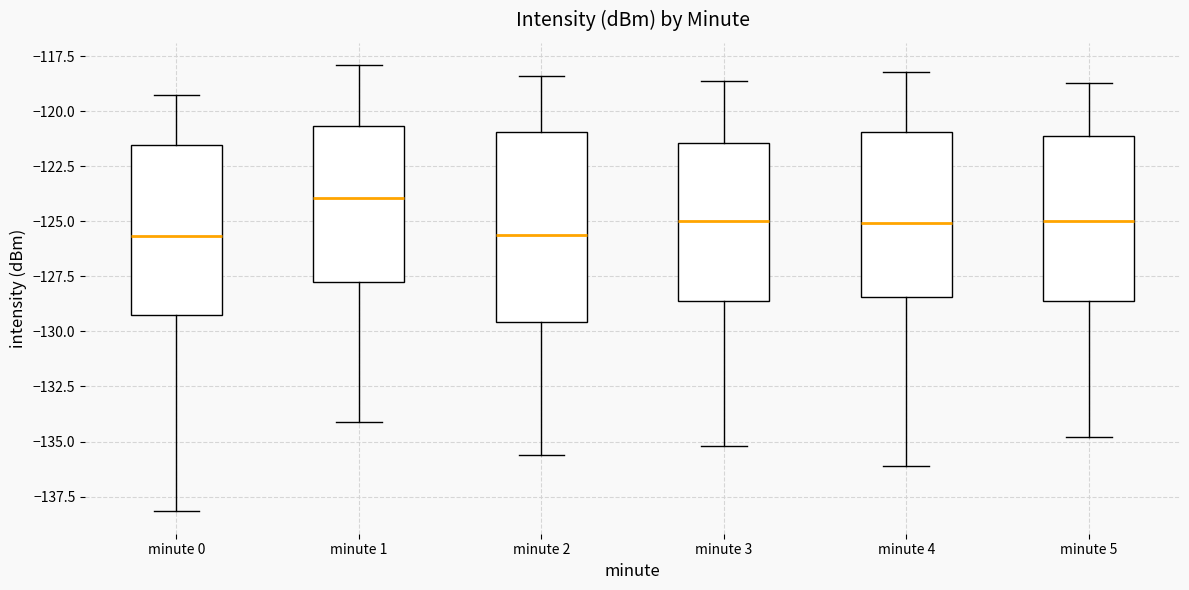

Reading left to right, transcribe this box plot: for each box, give where its median line is, the range the box spans, and where its two whiskers end, as read against the y-axis. The values are not printed on the chart, so give them approximately, as read against the axis.

minute 0: median -125.5, box -129.0 to -121.5, whiskers -138.0 to -119.0
minute 1: median -124.0, box -127.5 to -120.5, whiskers -134.0 to -118.0
minute 2: median -125.5, box -129.5 to -121.0, whiskers -135.5 to -118.5
minute 3: median -125.0, box -128.5 to -121.5, whiskers -135.0 to -118.5
minute 4: median -125.0, box -128.5 to -121.0, whiskers -136.0 to -118.0
minute 5: median -125.0, box -128.5 to -121.0, whiskers -135.0 to -118.5